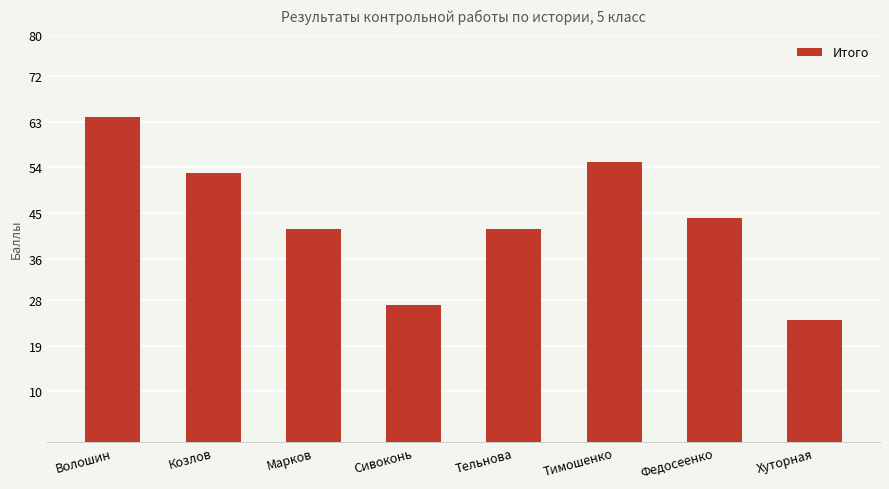

Reading right to left, extract all data points from this chart.

24	44	55	42	27	42	53	64